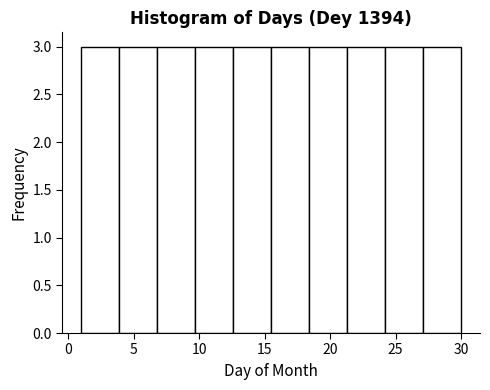

Reading left to right, transcribe this chart: for each bar, give the range it covers on the x-axis and its height. Neither the bar edges nor the heights are printed on the chart, so give them approximately, as read against the axes.

1.0 to 3.9: 3
3.9 to 6.8: 3
6.8 to 9.7: 3
9.7 to 12.6: 3
12.6 to 15.5: 3
15.5 to 18.4: 3
18.4 to 21.3: 3
21.3 to 24.2: 3
24.2 to 27.1: 3
27.1 to 30.0: 3